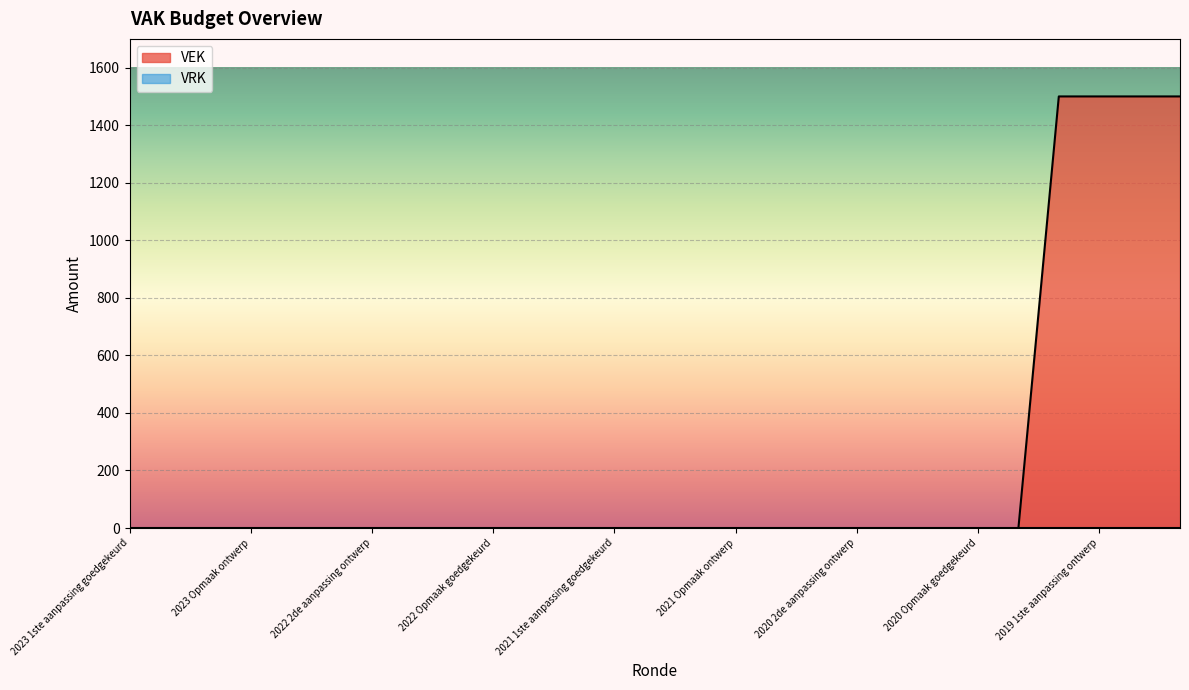

What is the greatest value displayed?

1500